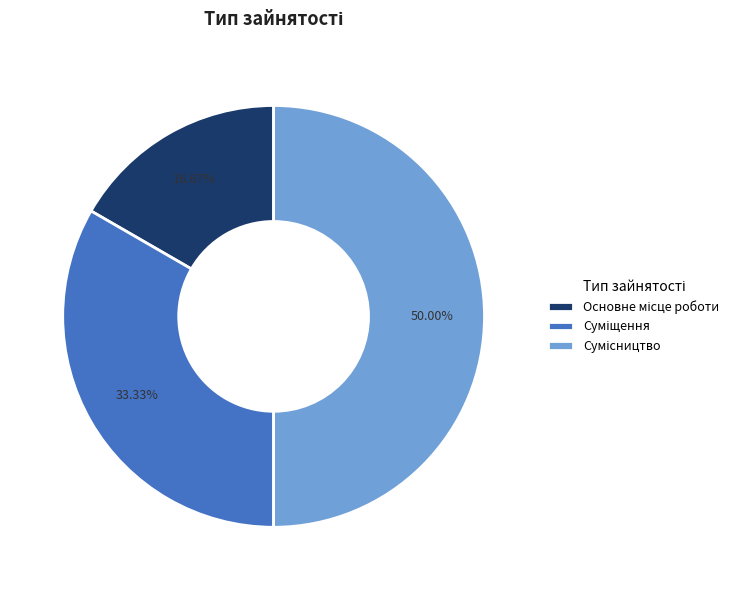

To the nearest percent, what percentage of the pie is Сумісництво?

50%